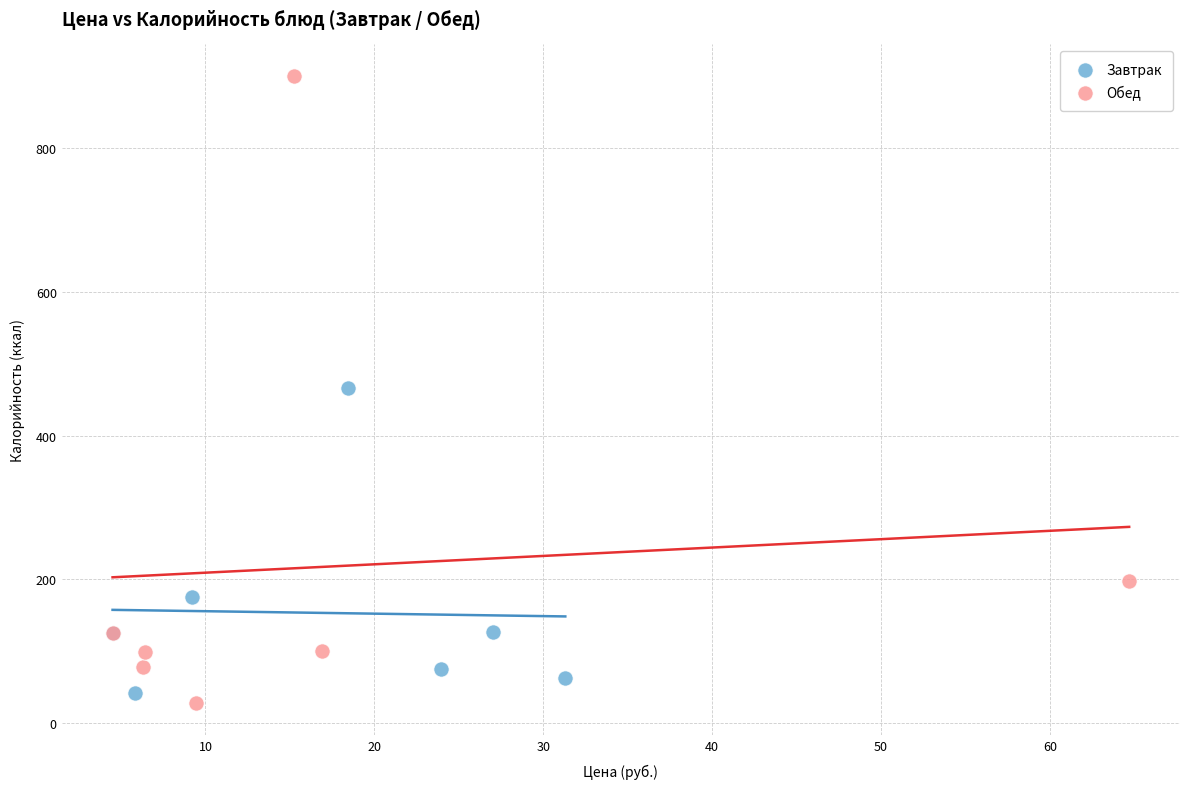

Which series contains the highest Y value?

Обед